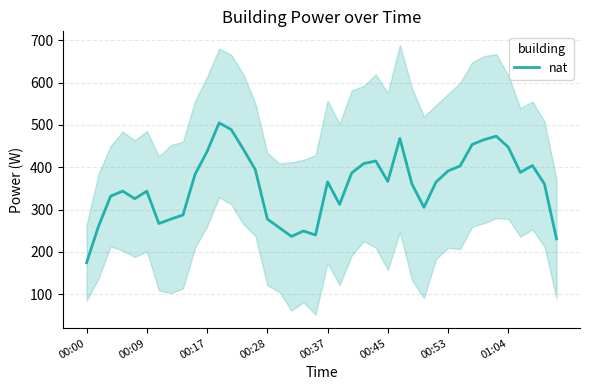

Approximately how many times larger is the value at 34 compared to 15?

1.7